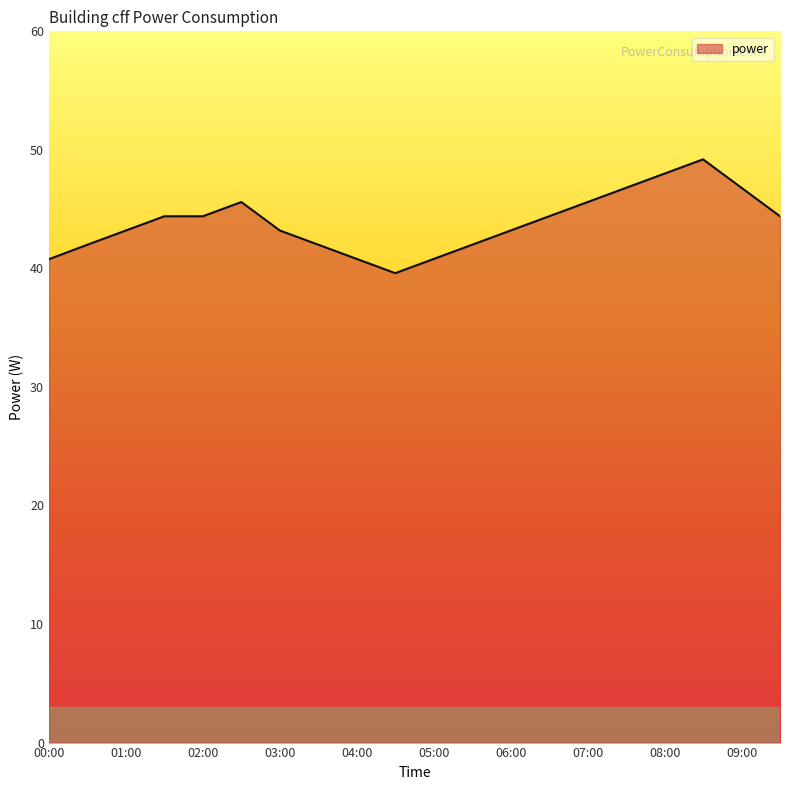

What is the difference between the maximum and minimum values?

9.6